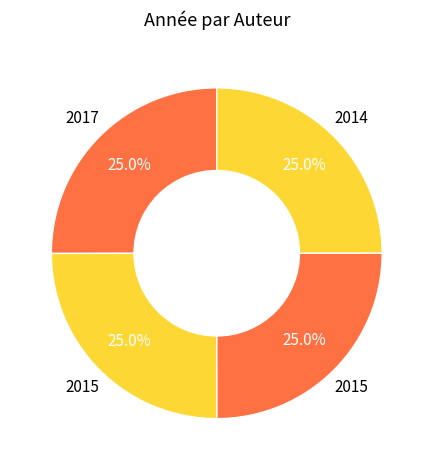

How many slices are in this pie chart?

4